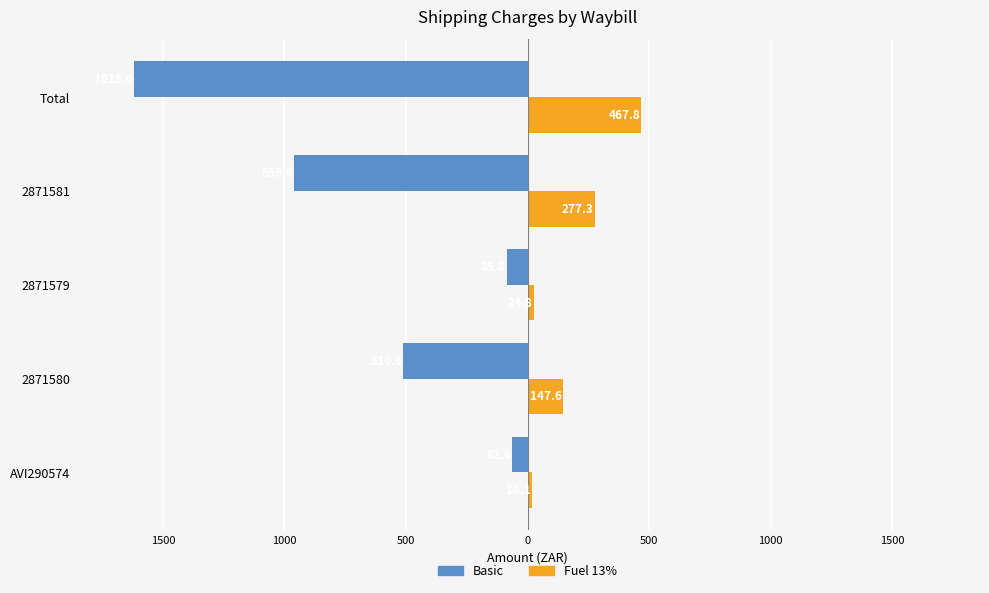

What are all the series names shown in the legend?

Basic, Fuel 13%